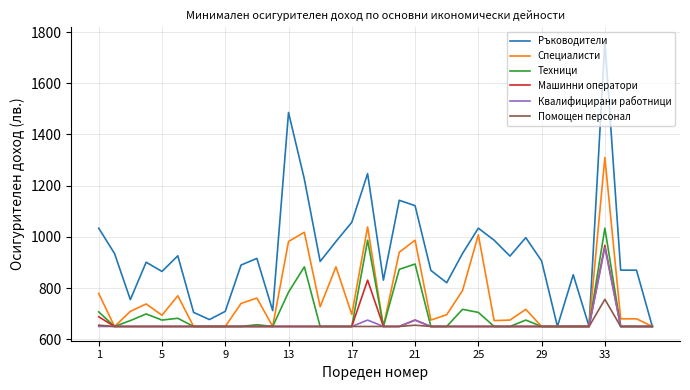

What is the lowest value of the Помощен персонал series?

650